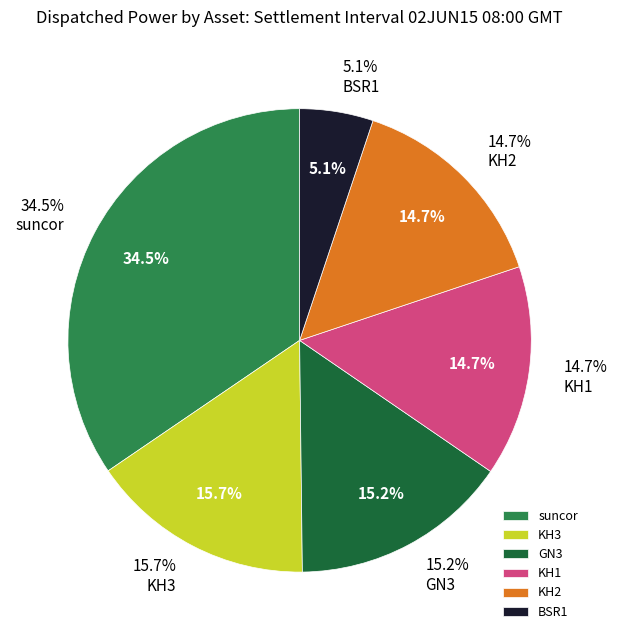

Is there a majority slice in this chart?

No